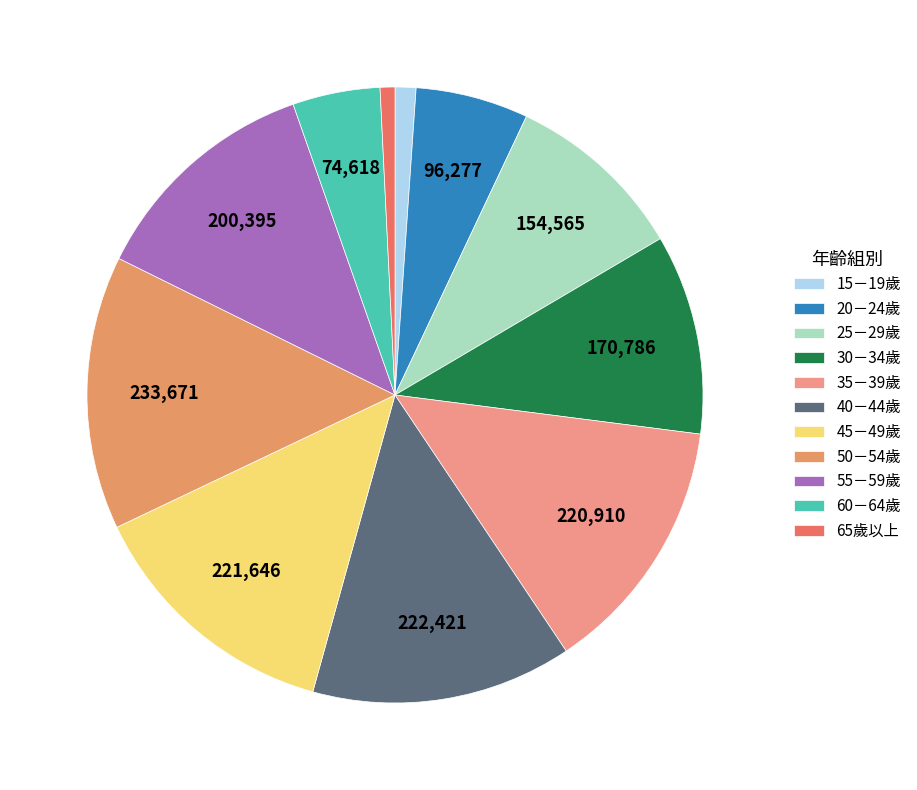

Which has a higher value, 35－39歲 or 15－19歲?

35－39歲